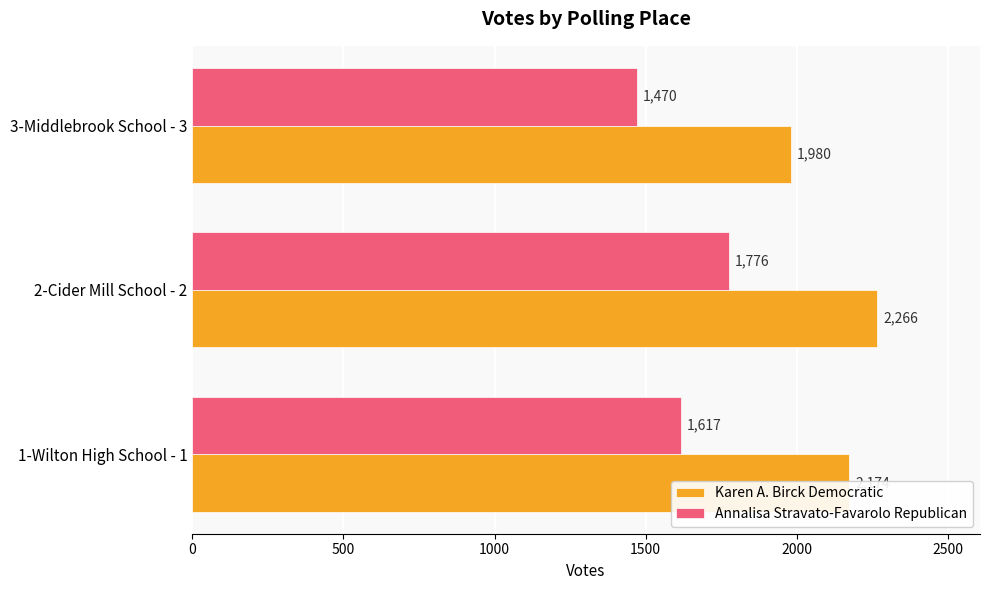

What is the difference between the second highest and minimum values in the Annalisa Stravato-Favarolo Republican series?

147